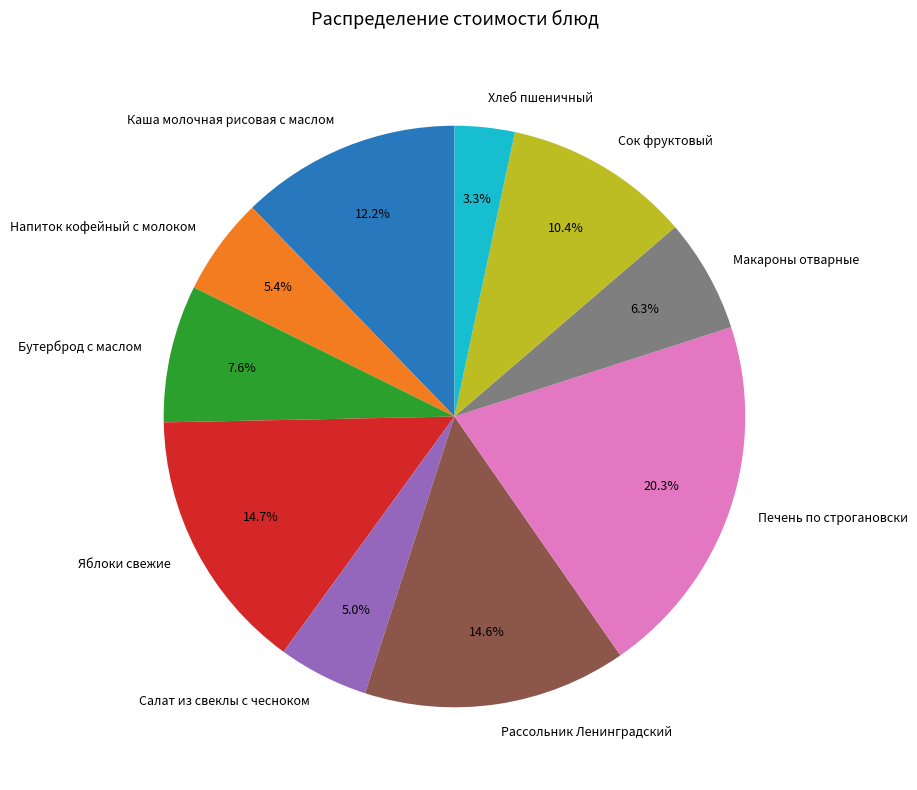

Count the number of slices in the pie.

10